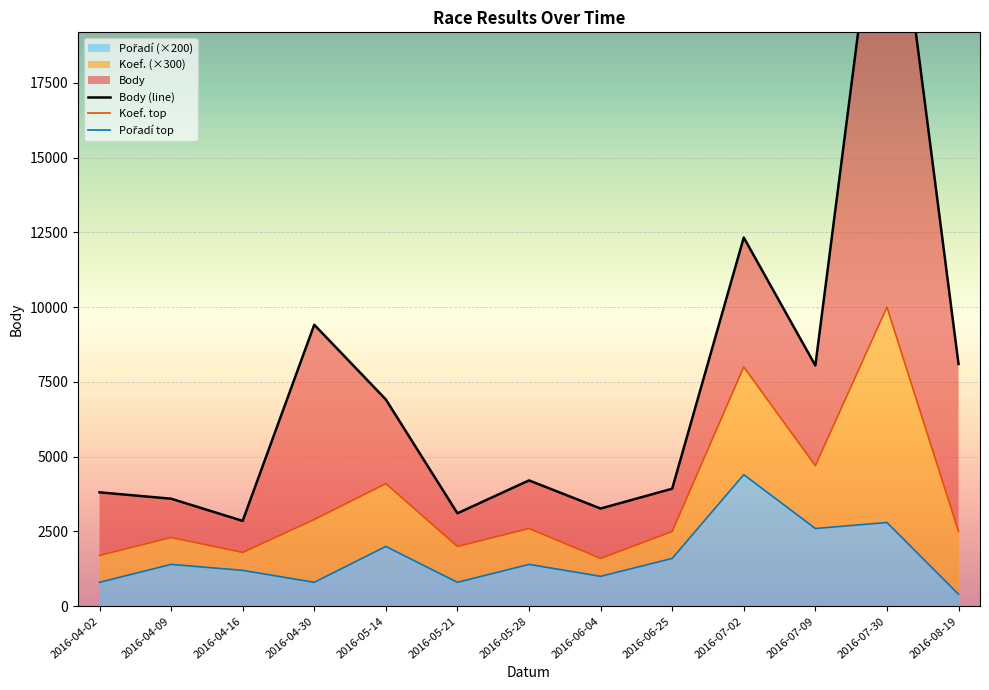

What is the label of the 12th point from the right?

2016-04-09